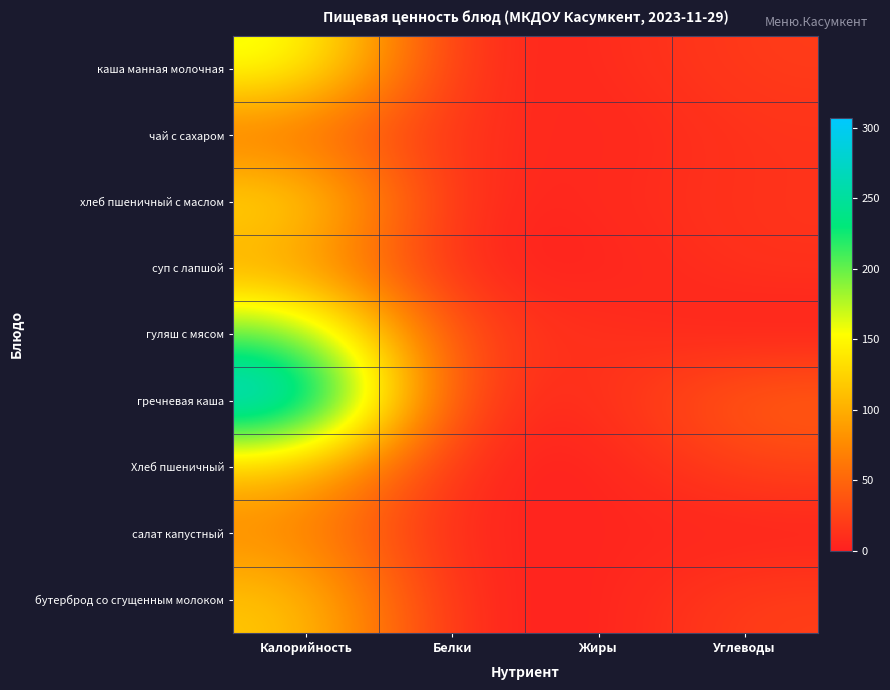

What is the difference between the highest and lowest values at Углеводы?

47.8